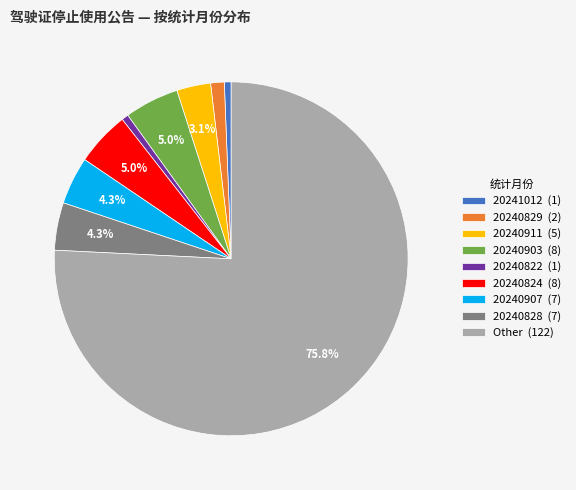

Does any single category account for the majority?

Yes